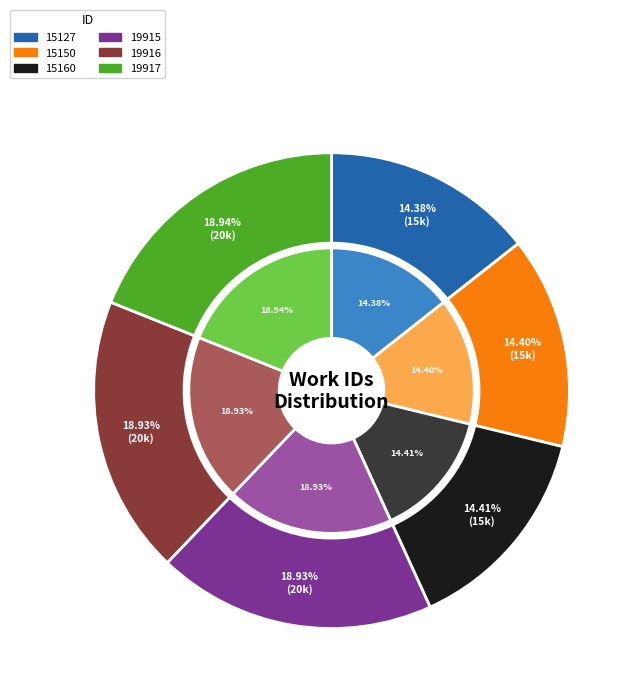

What percentage is the 15150 slice, to the nearest percent?

14%